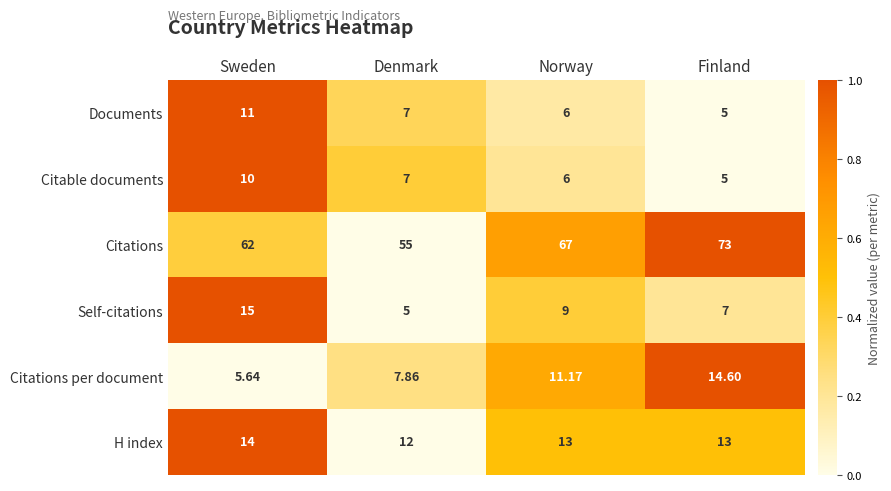

Which series changed the most between Sweden and Norway?

Self-citations